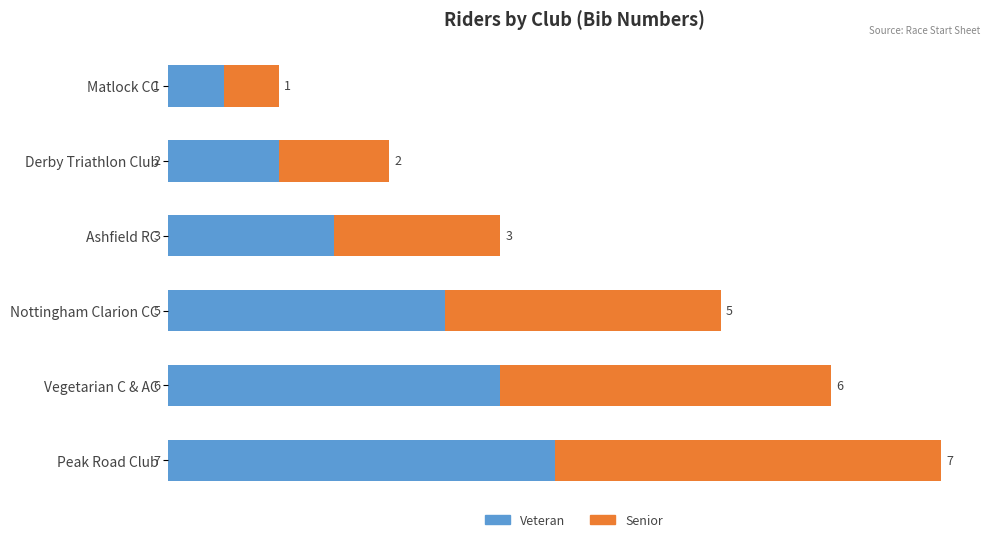

Is it true that Veteran equals 9 at Vegetarian C & AC?

False